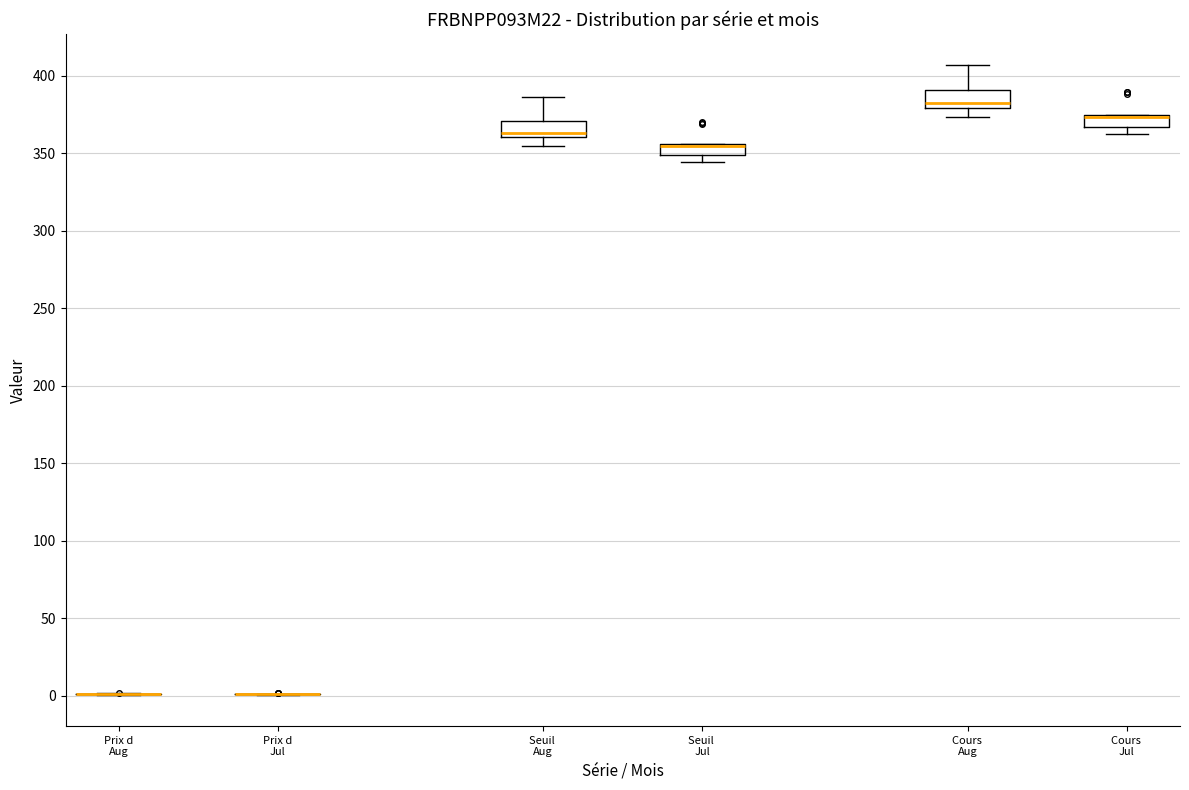

Where does the median line of the box for Seuil Aug sit on the y-axis? The values are not printed on the chart, so give them approximately, as read against the axis.

365